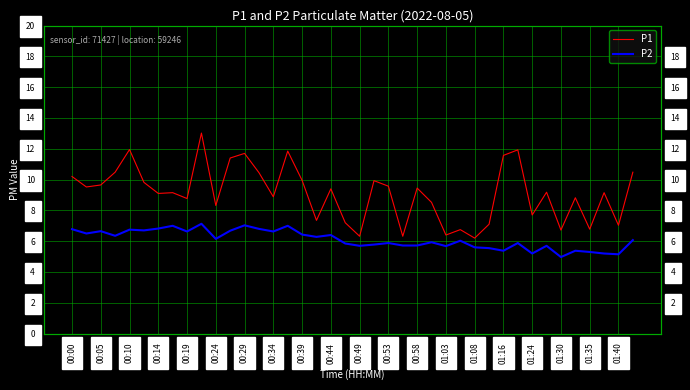

Which series has the widest spread of values?

P1